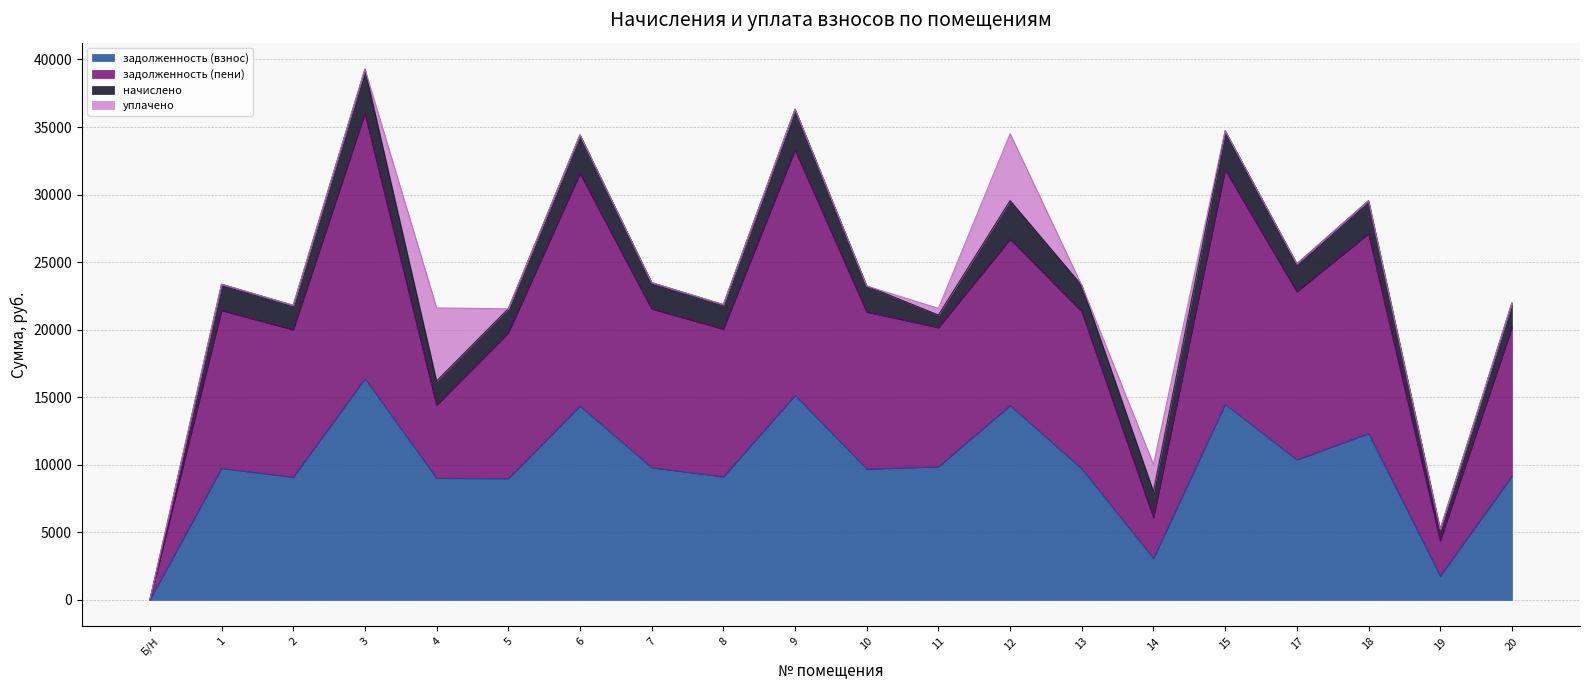

Which category has the highest value in the задолженность (взнос) series?

3